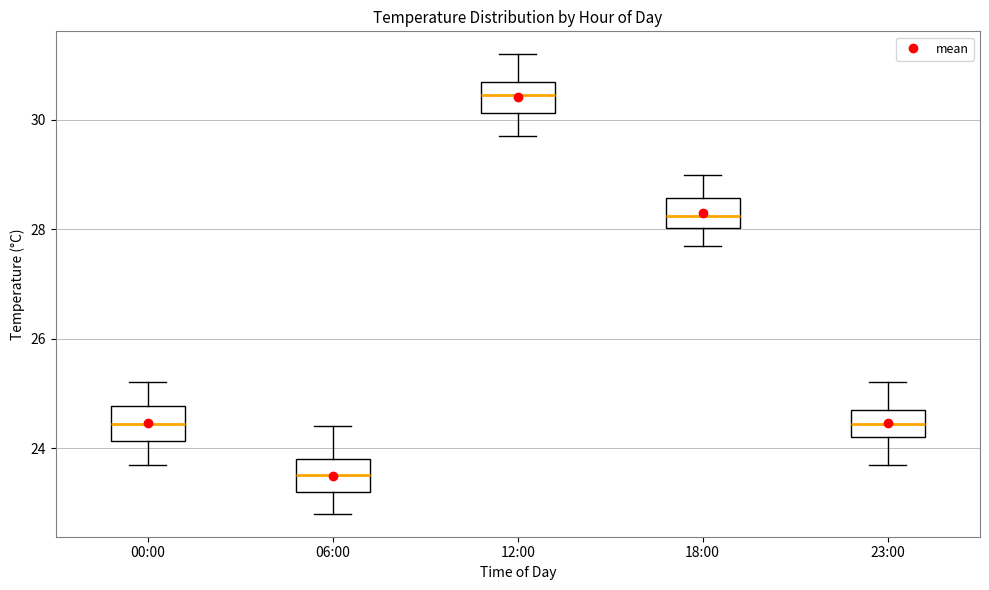

Reading left to right, transcribe this box plot: for each box, give where its median line is, the range the box spans, and where its two whiskers end, as read against the y-axis. The values are not printed on the chart, so give them approximately, as read against the axis.

00:00: median 24.4, box 24.2 to 24.8, whiskers 23.8 to 25.2
06:00: median 23.6, box 23.2 to 23.8, whiskers 22.8 to 24.4
12:00: median 30.4, box 30.2 to 30.8, whiskers 29.8 to 31.2
18:00: median 28.2, box 28.0 to 28.6, whiskers 27.8 to 29.0
23:00: median 24.4, box 24.2 to 24.8, whiskers 23.8 to 25.2